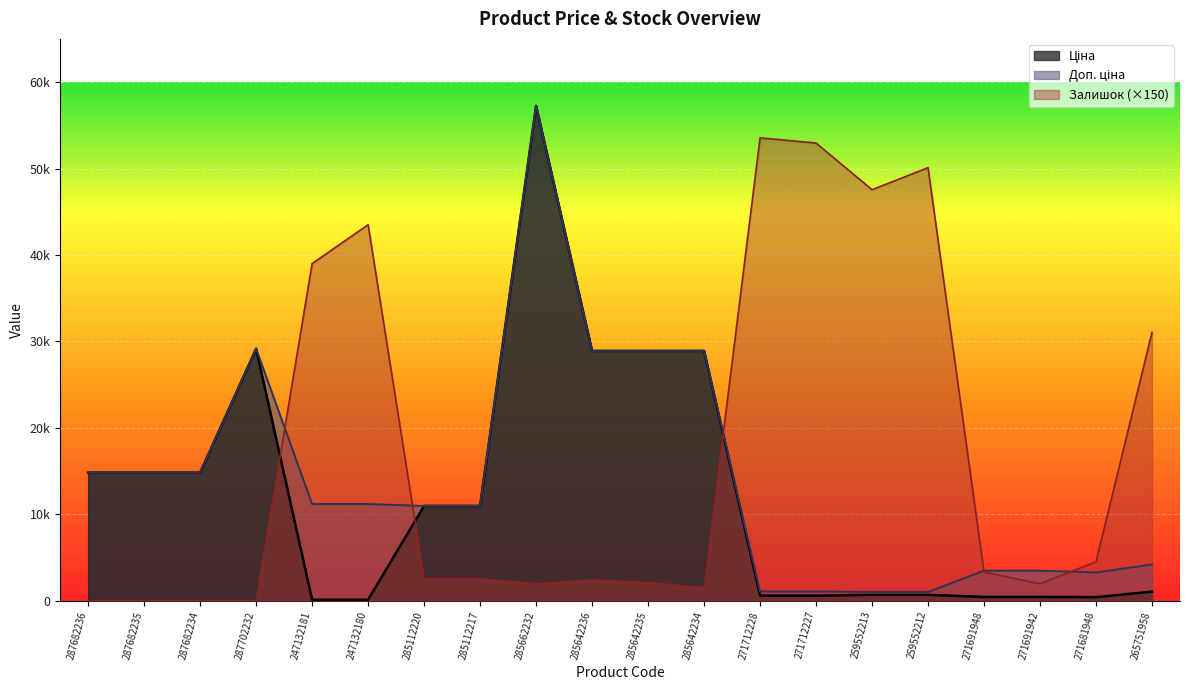

True or false: Залишок has more than 0 interior local peaks.

True